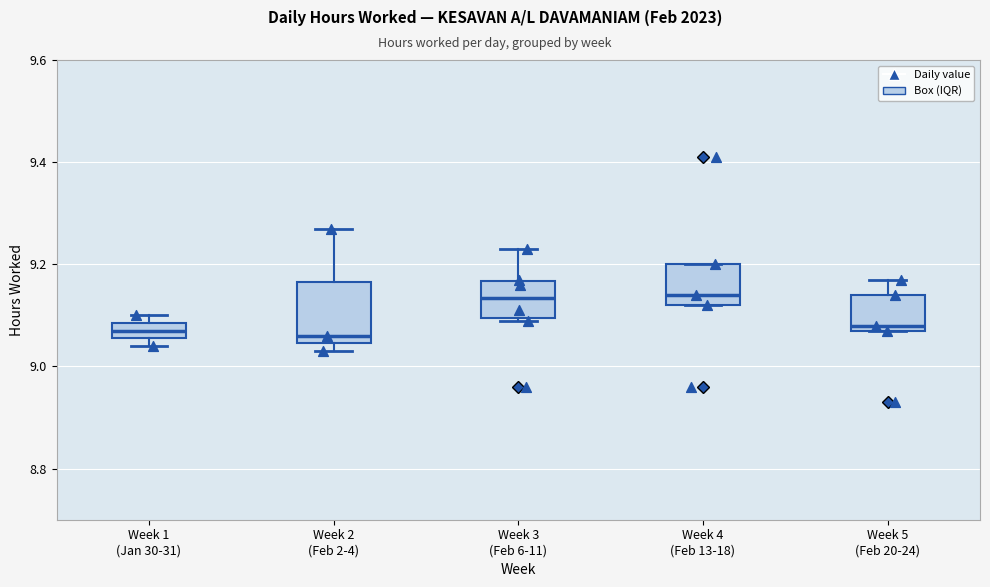

Which box is the tallest, from its lower edge to its upper edge?

Week 2 (Feb 2-4)